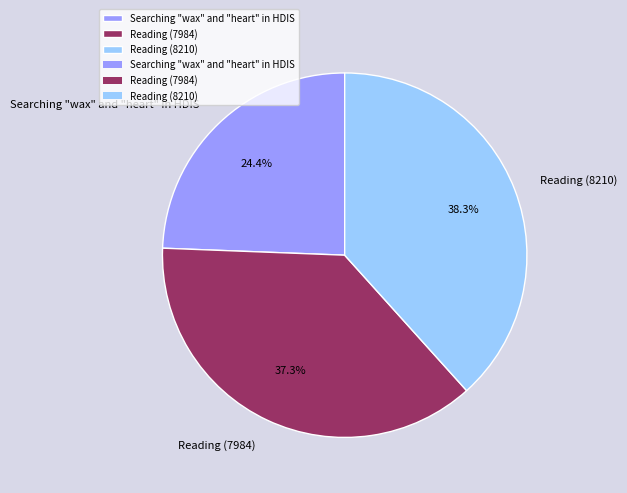

Which slice is the largest?

Reading (8210)